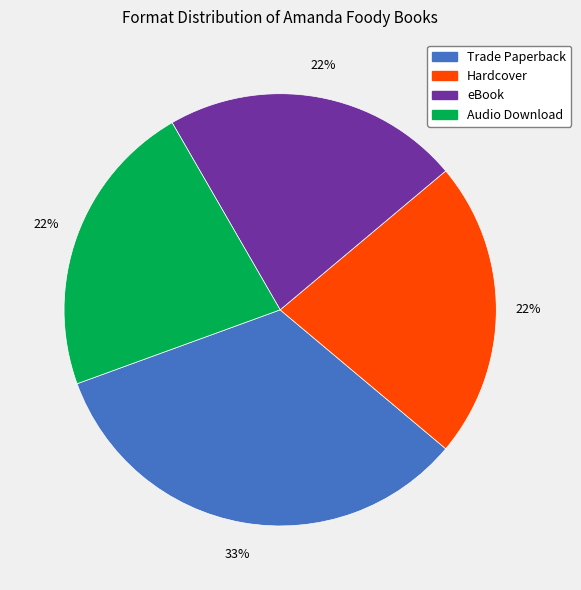

Combined, do Hardcover and Trade Paperback account for over 50%?

Yes